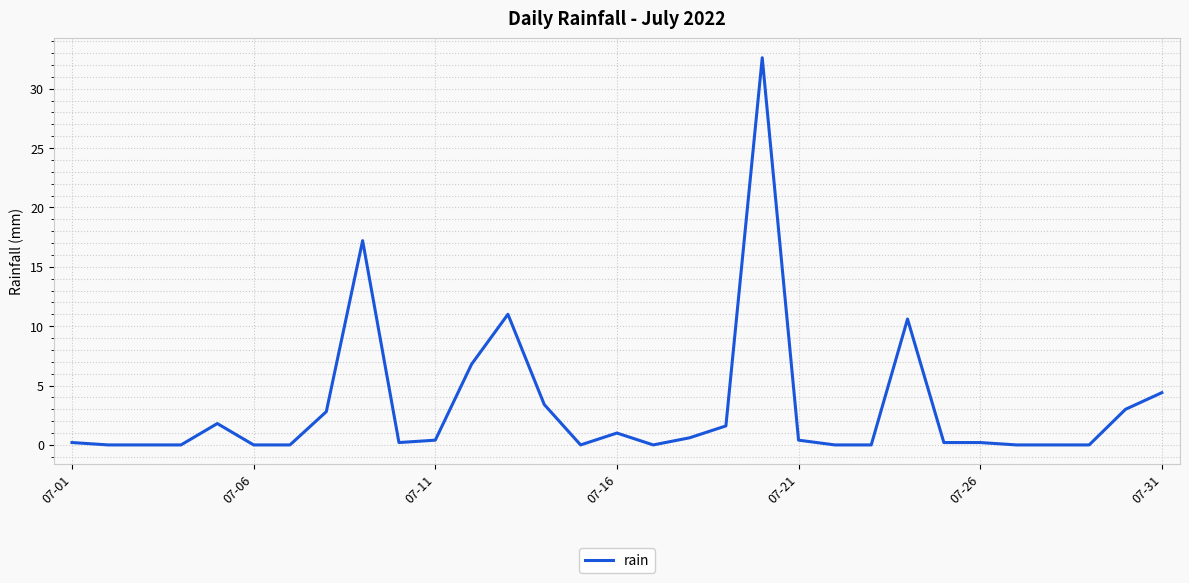

What is the maximum value shown in the chart?

32.6